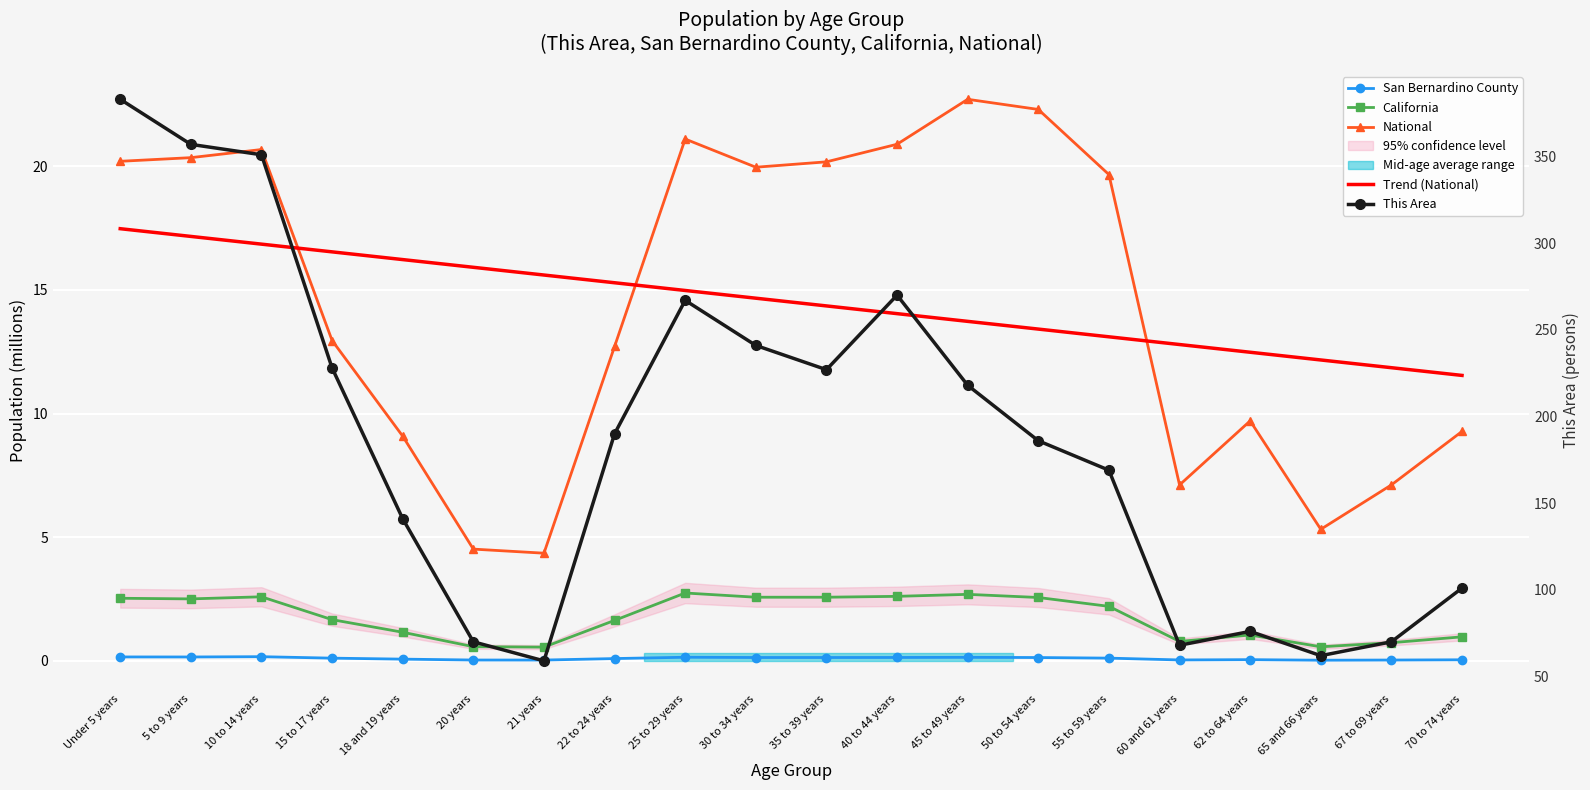

Count the San Bernardino County values in the range 0 to 1.

20